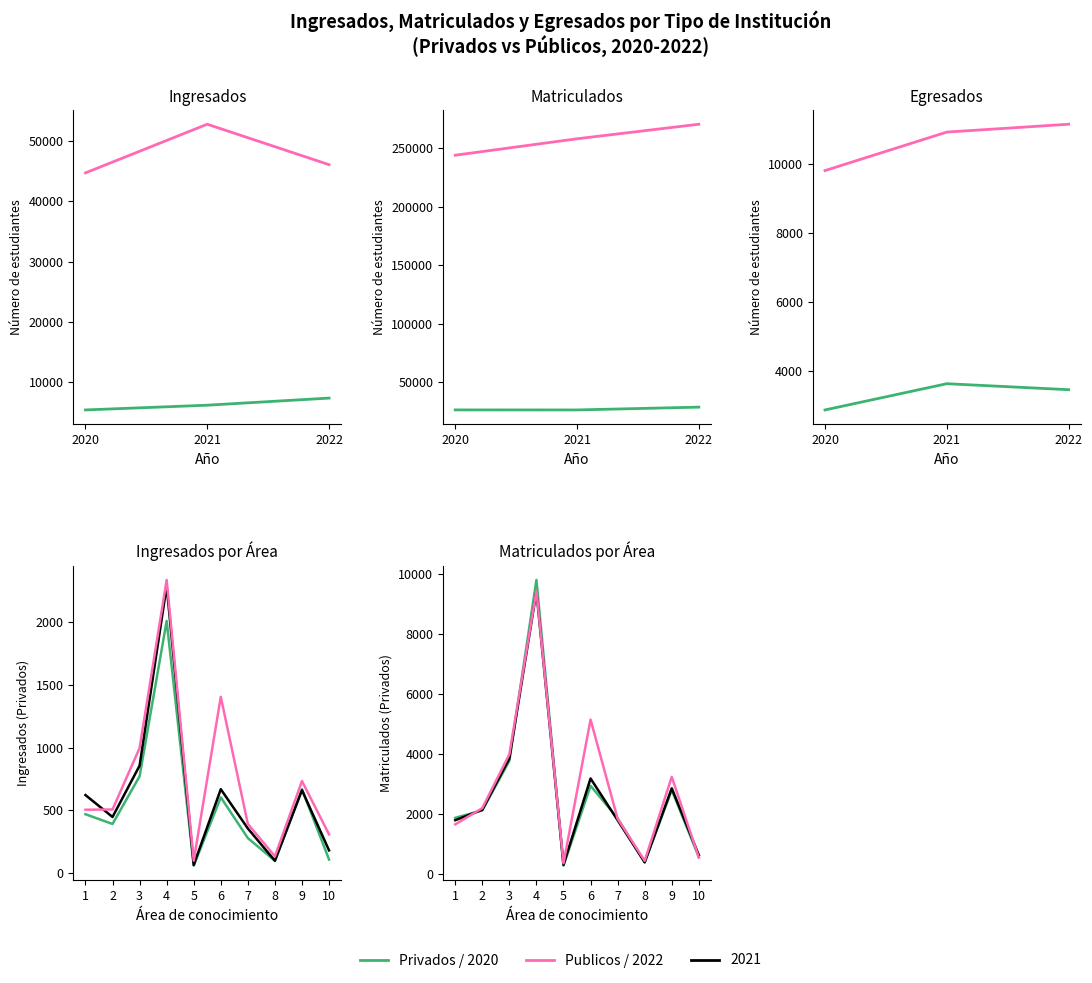

Does the chart have visible grid lines?

No